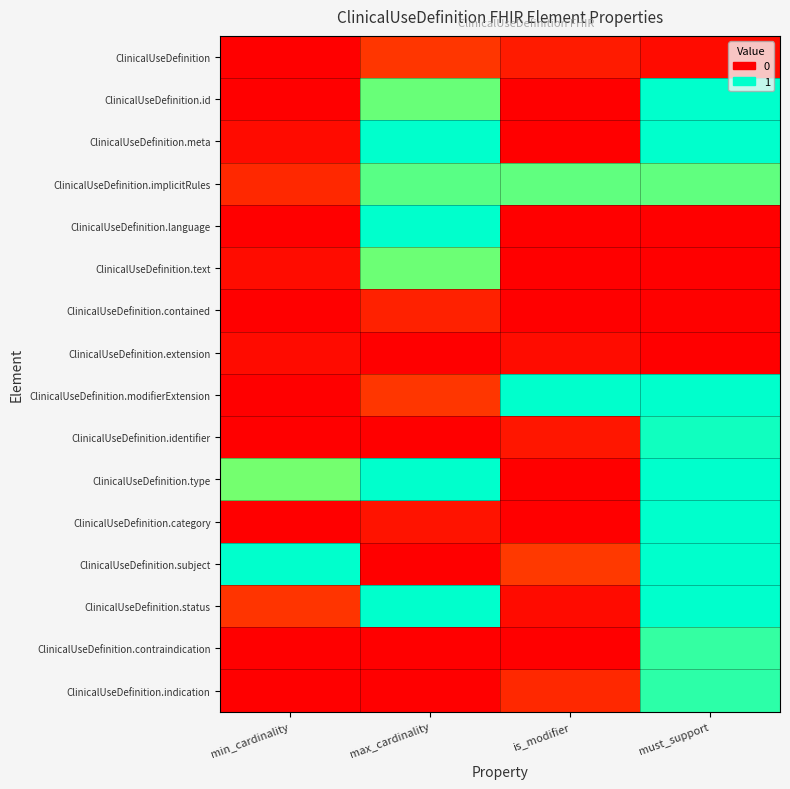

Which series has the largest total across all categories?

ClinicalUseDefinition.type